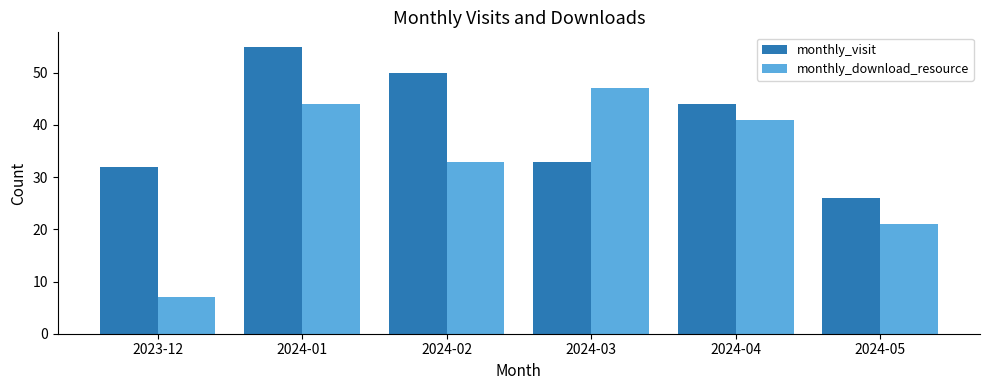

How many bars are there in each group?

2